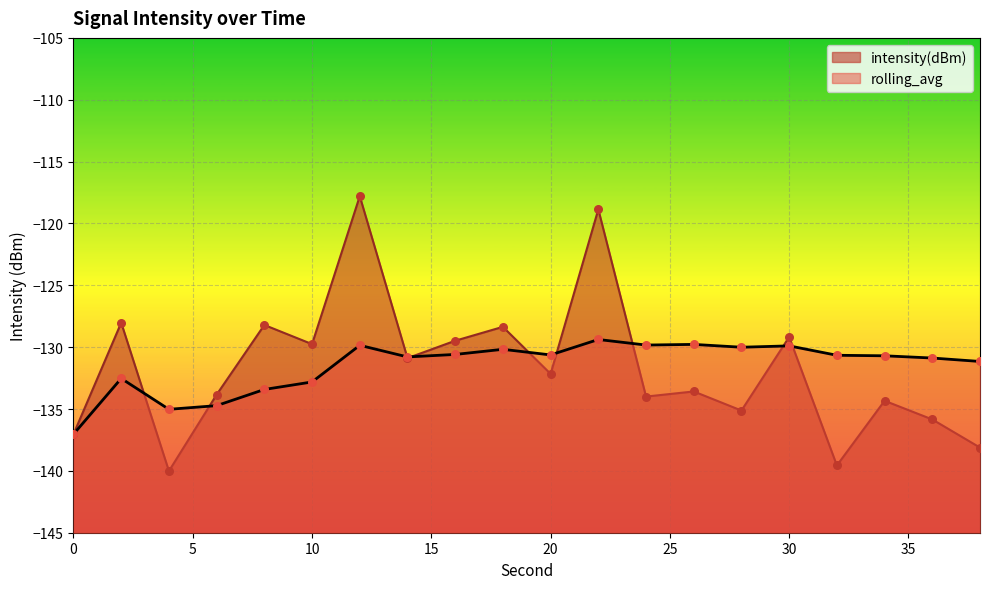

Which series has the largest Y range (max minus min)?

intensity(dBm)